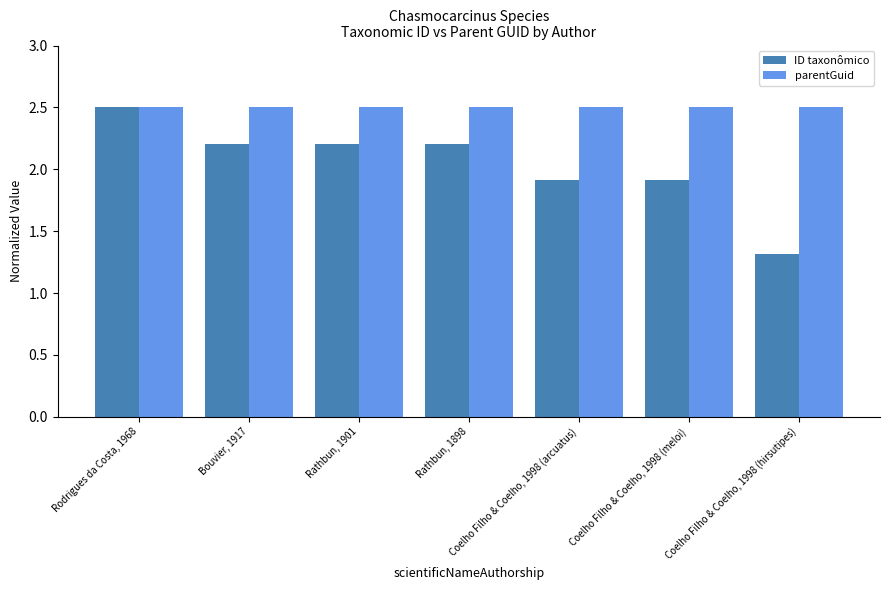

Where is ID taxonômico nearest to the value 1?

Coelho Filho & Coelho, 1998 (hirsutipes)